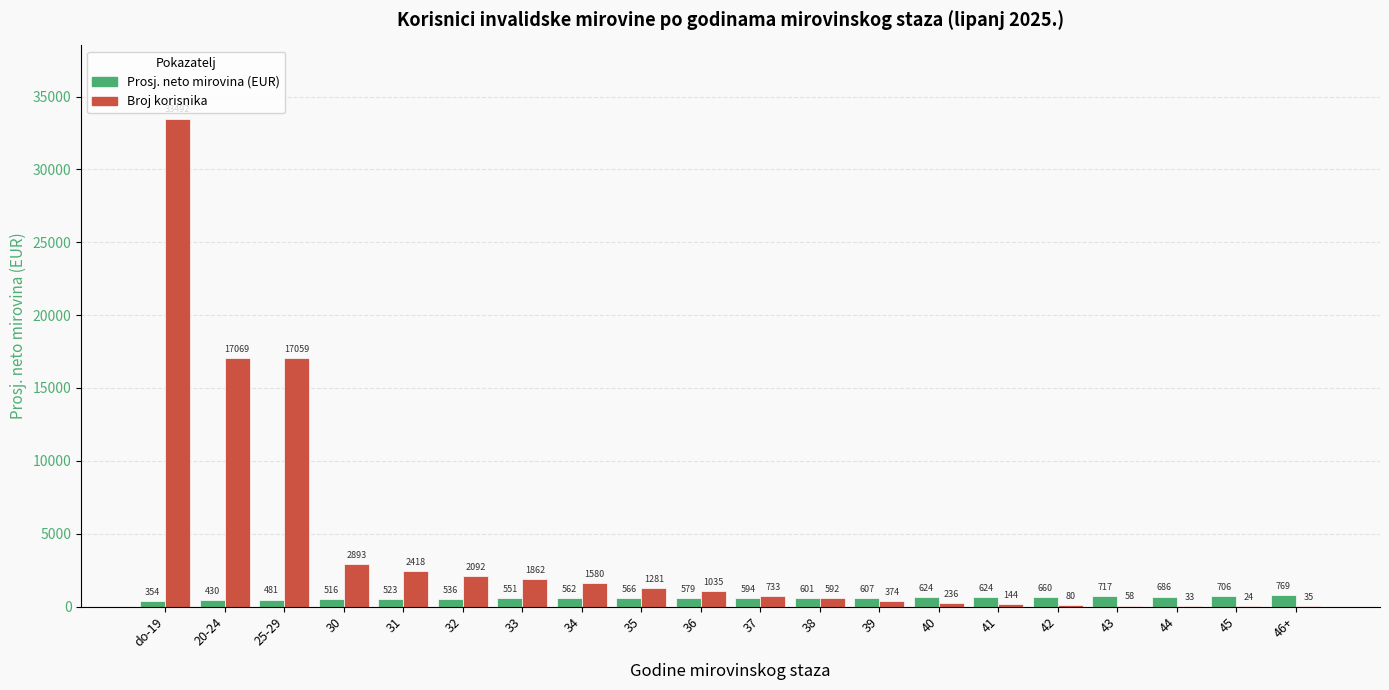

How many distinct data groups are displayed?

2